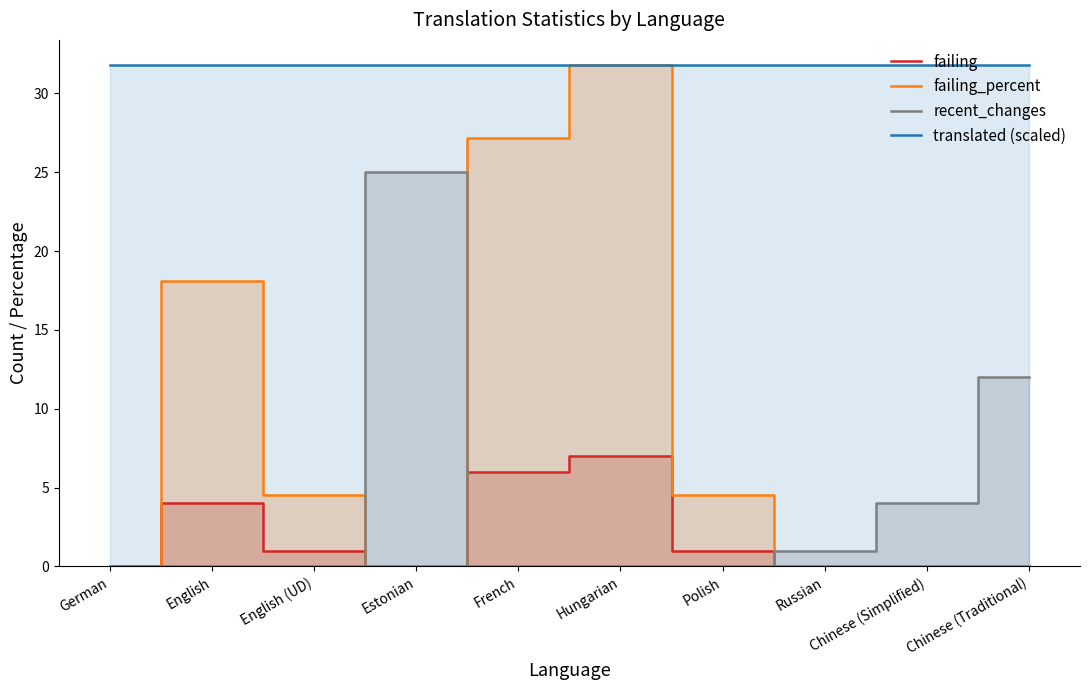

What position from the left is Russian?

8